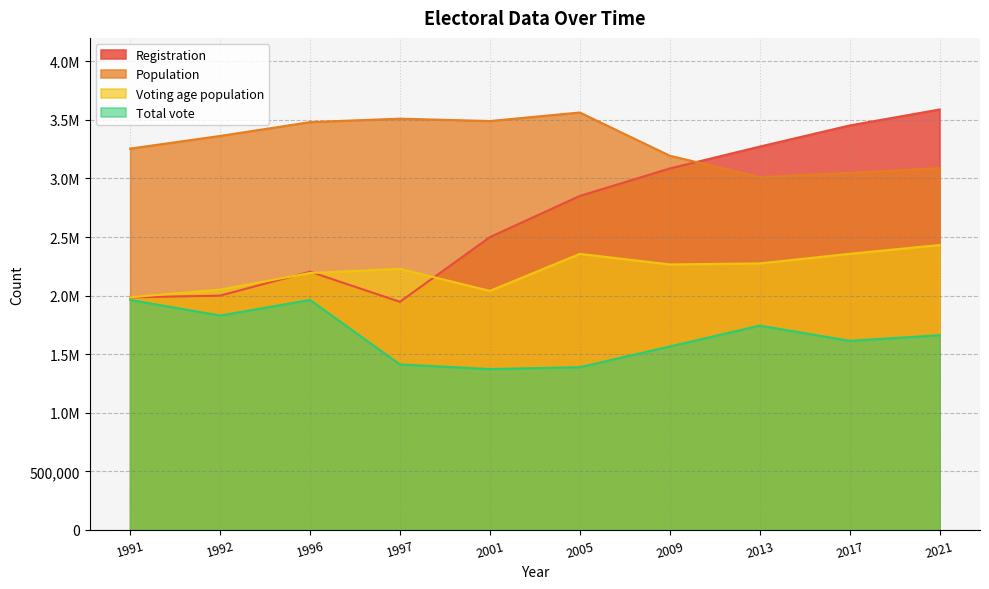

Which series has the largest range (max minus min)?

Registration